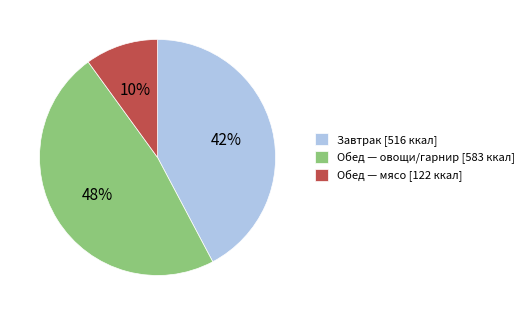

Which has a higher value, Обед — овощи/гарнир [583 ккал] or Обед — мясо [122 ккал]?

Обед — овощи/гарнир [583 ккал]